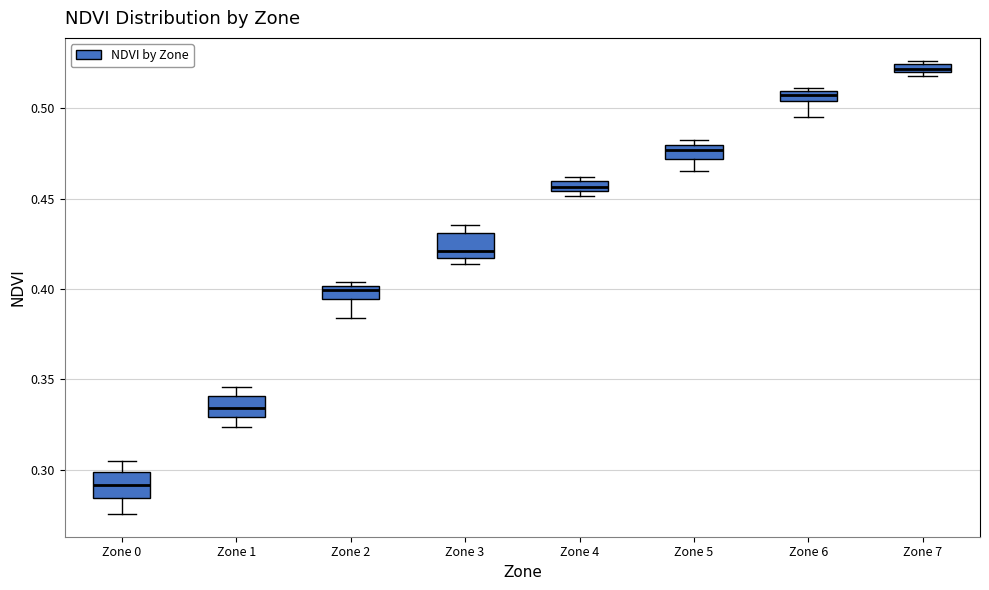

Which box has the highest median line?

Zone 7